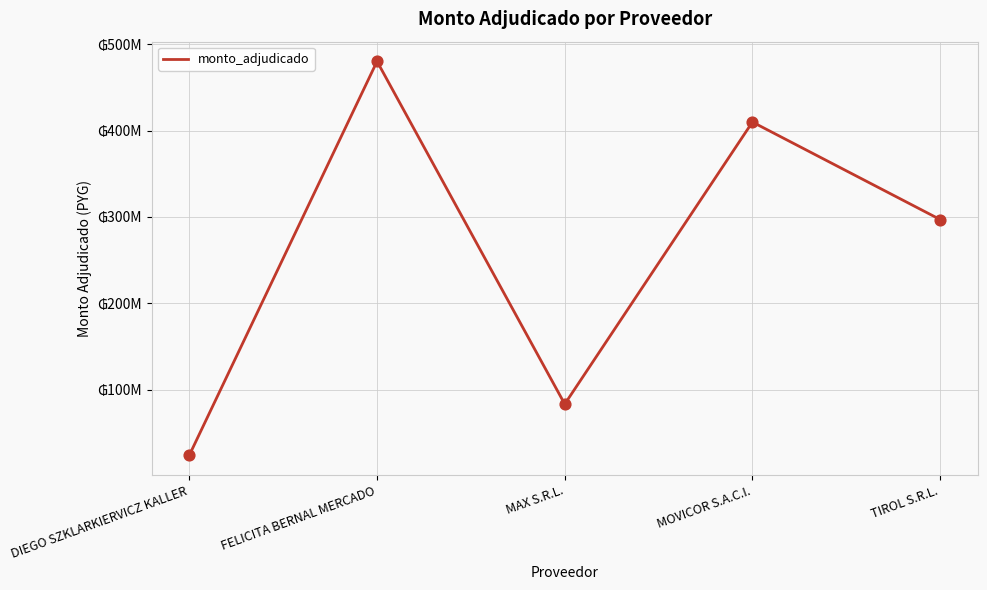

What is the change in value from DIEGO SZKLARKIERVICZ KALLER to FELICITA BERNAL MERCADO?

+455600000